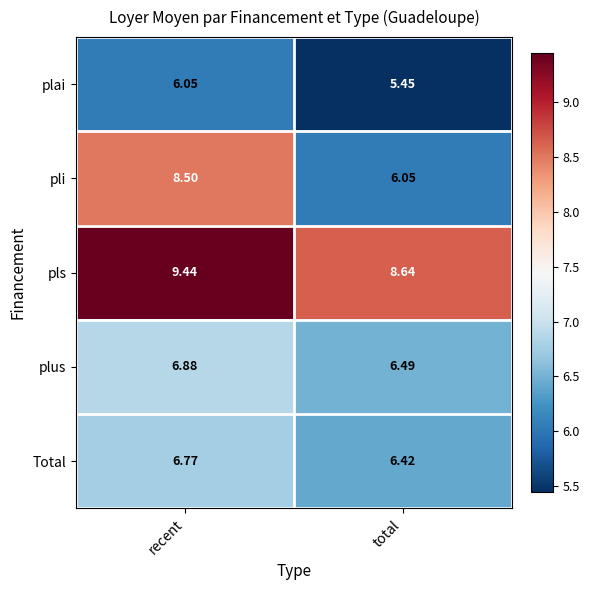

Which category has the highest value in the Total series?

recent